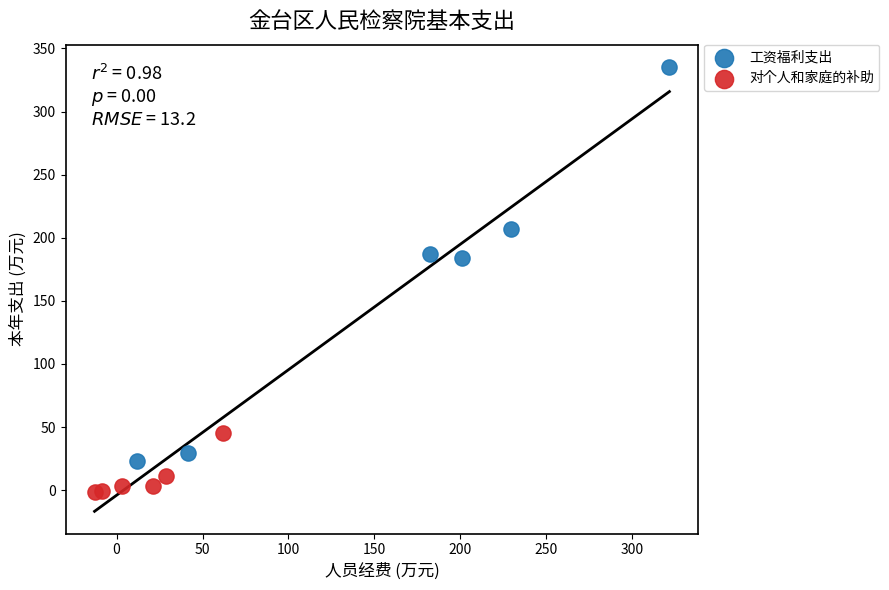

What are all the series names shown in the legend?

工资福利支出, 对个人和家庭的补助